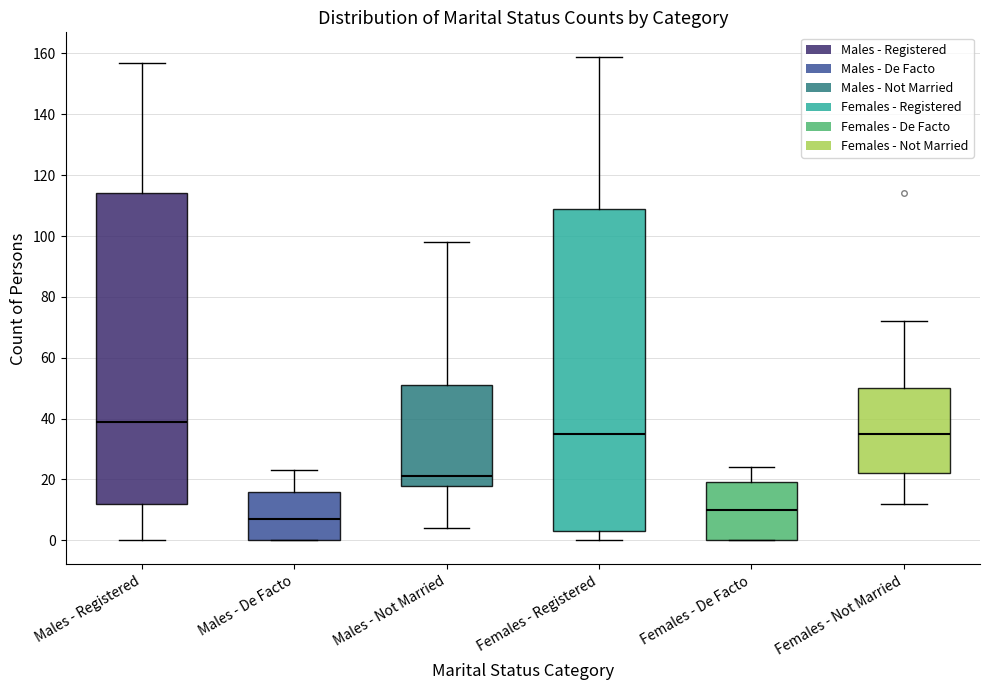

Which box's median line is the lowest?

Males - De Facto